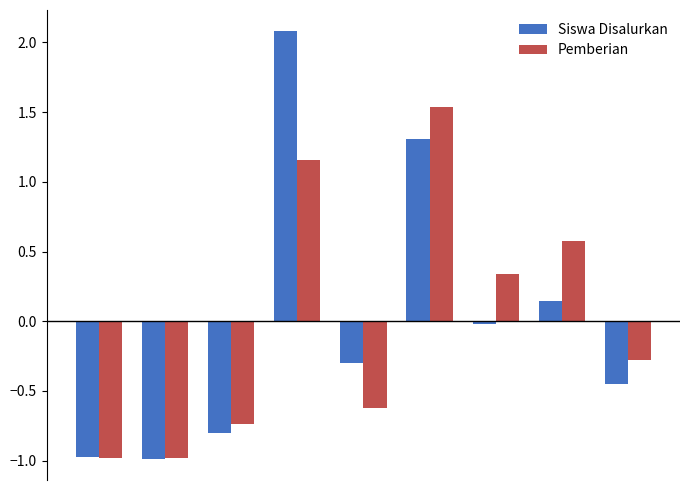

Which series has the largest range (max minus min)?

Siswa Disalurkan